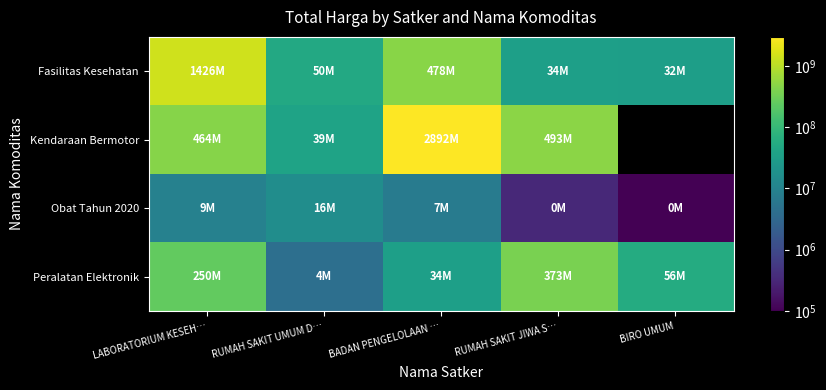

What is the total value across all series at BADAN PENGELOLAAN …?

3411415240.0